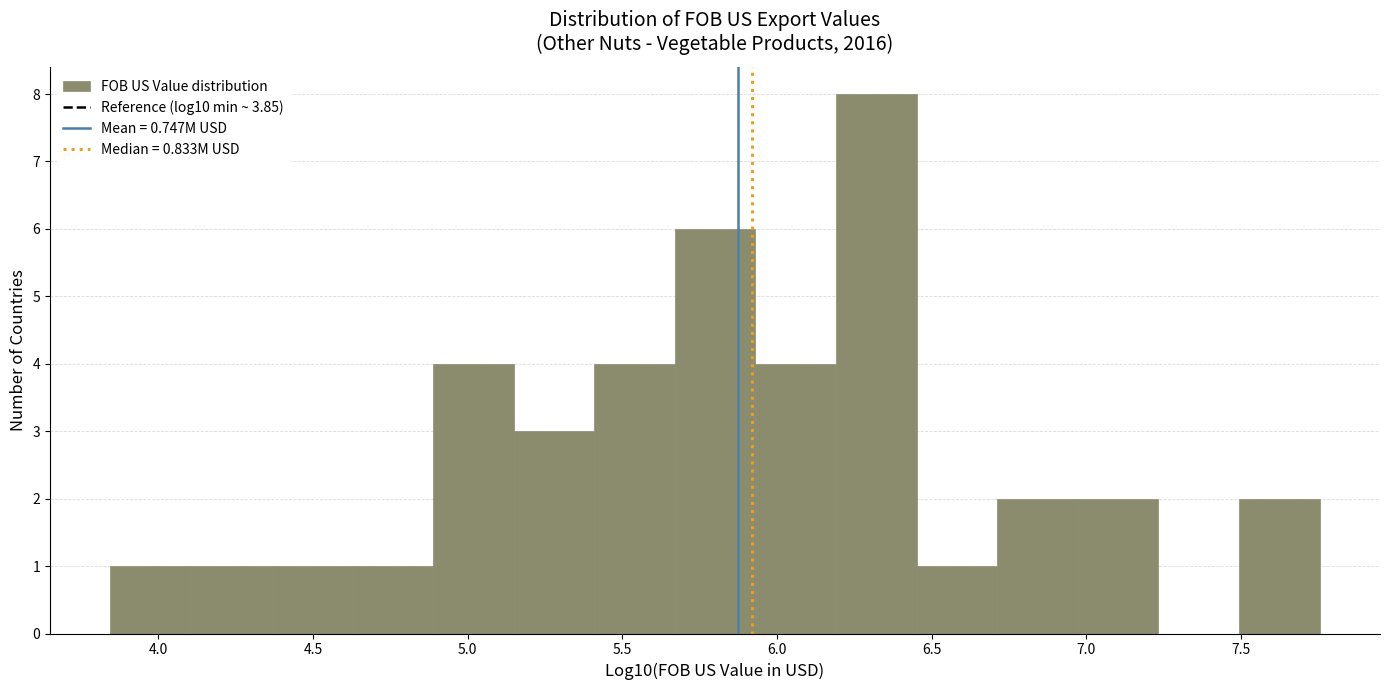

Reading left to right, list every bar in this chart as the range it spans on the x-axis followed by its height. Neither the bar edges nor the heights are printed on the chart, so give them approximately, as read against the axes.

3.85 to 4.10: 1
4.10 to 4.35: 1
4.35 to 4.65: 1
4.65 to 4.90: 1
4.90 to 5.15: 4
5.15 to 5.40: 3
5.40 to 5.65: 4
5.65 to 5.95: 6
5.95 to 6.20: 4
6.20 to 6.45: 8
6.45 to 6.70: 1
6.70 to 6.95: 2
6.95 to 7.25: 2
7.25 to 7.50: 0
7.50 to 7.75: 2